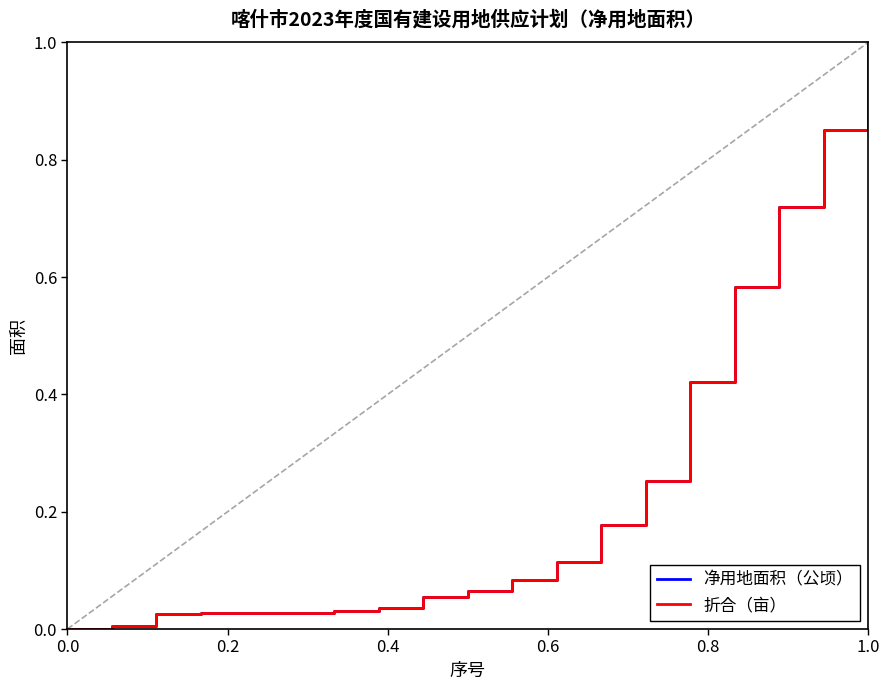

Is this an area chart (filled region under the line)?

No